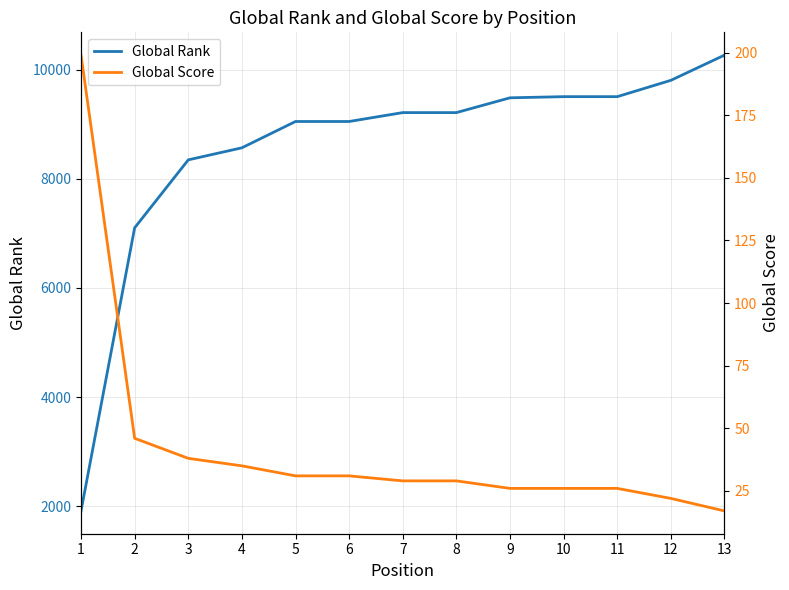

Reading left to right, extract all data points from this chart.

Global Rank: 1914	7101	8346	8567	9049	9049	9212	9212	9483	9504	9504	9803	10265
Global Score: 199	46	38	35	31	31	29	29	26	26	26	22	17